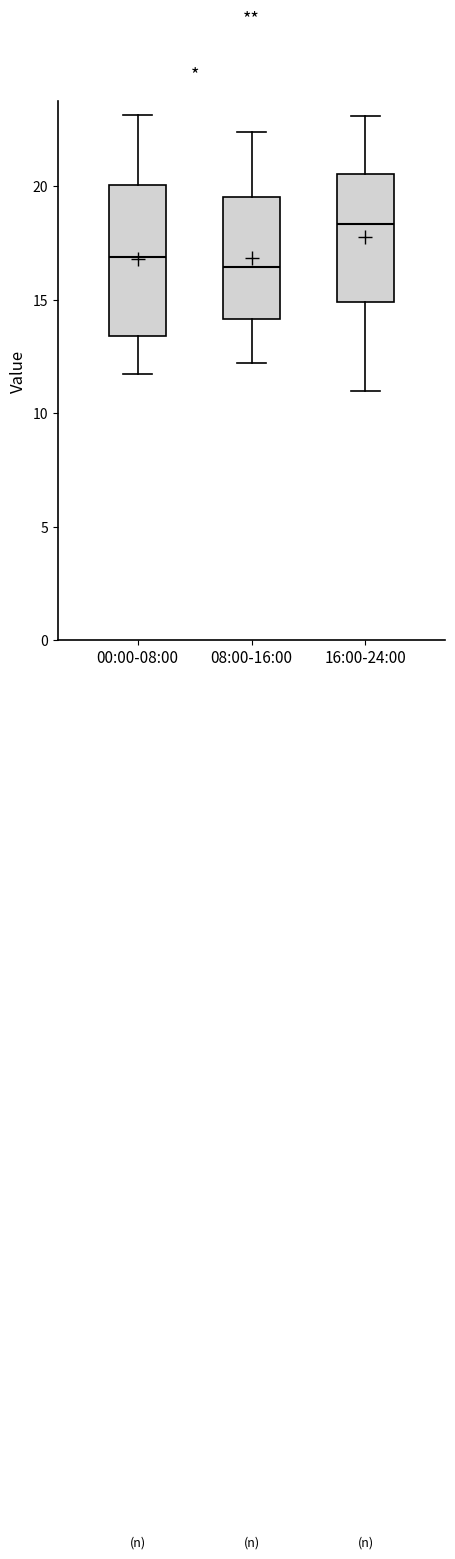

Reading left to right, transcribe this box plot: for each box, give where its median line is, the range the box spans, and where its two whiskers end, as read against the y-axis. The values are not printed on the chart, so give them approximately, as read against the axis.

00:00-08:00: median 17.0, box 13.5 to 20.0, whiskers 11.5 to 23.0
08:00-16:00: median 16.5, box 14.0 to 19.5, whiskers 12.0 to 22.5
16:00-24:00: median 18.5, box 15.0 to 20.5, whiskers 11.0 to 23.0